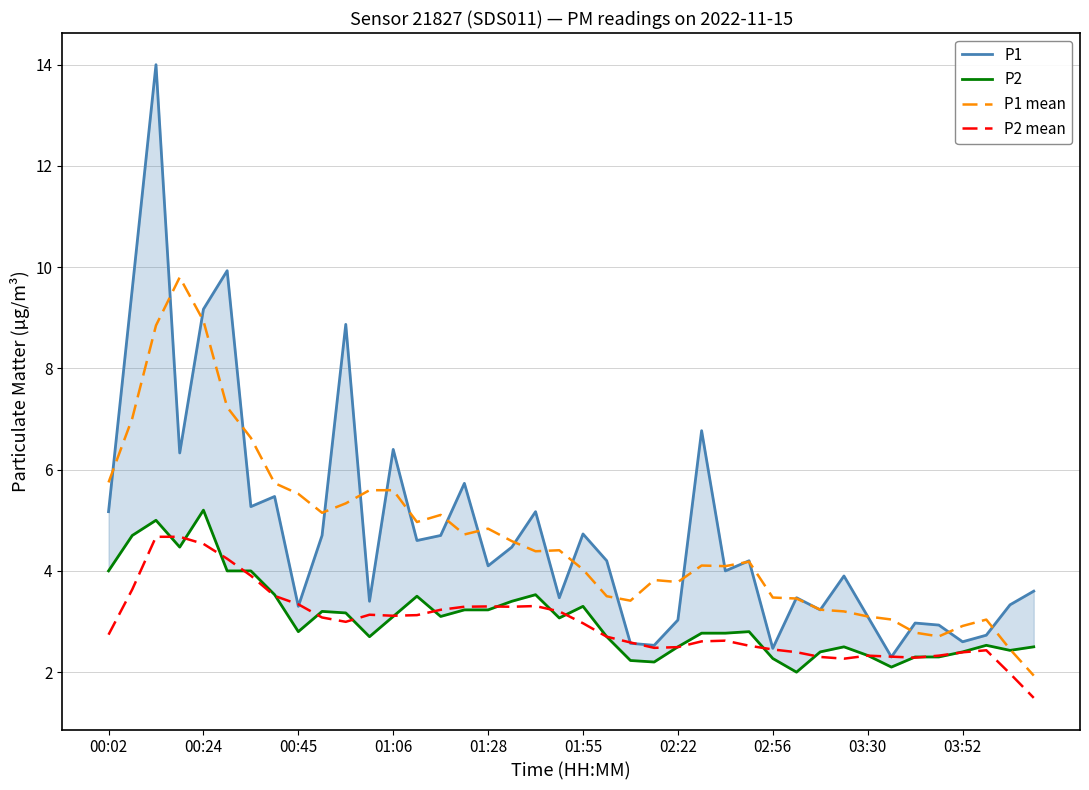

What is the value of the P2 point at the 2nd from the left?

4.7